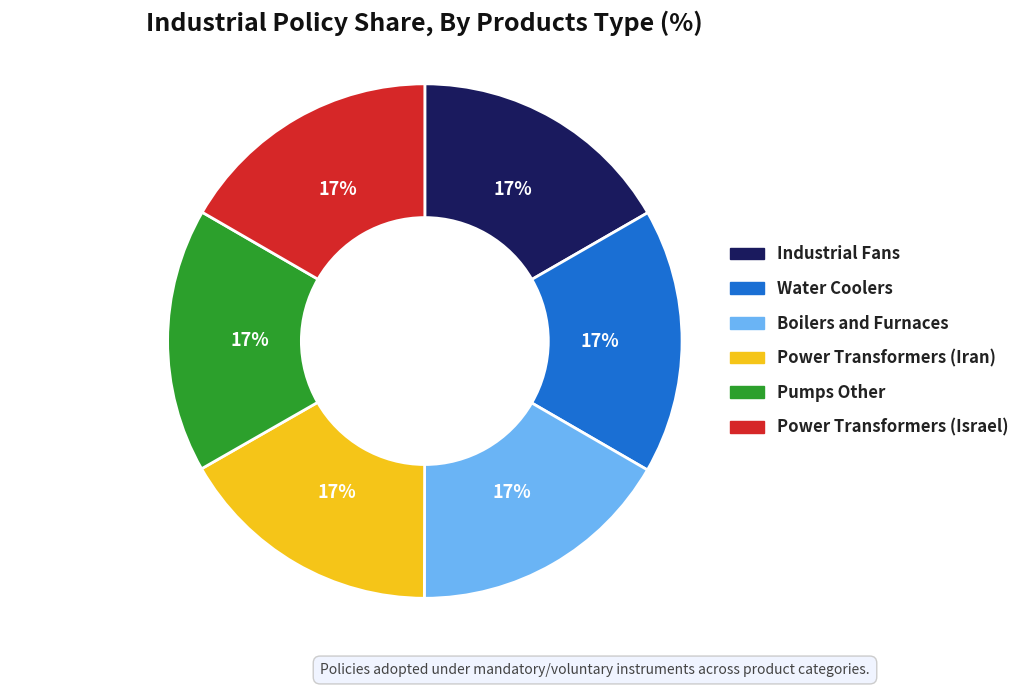

Is there a majority slice in this chart?

No